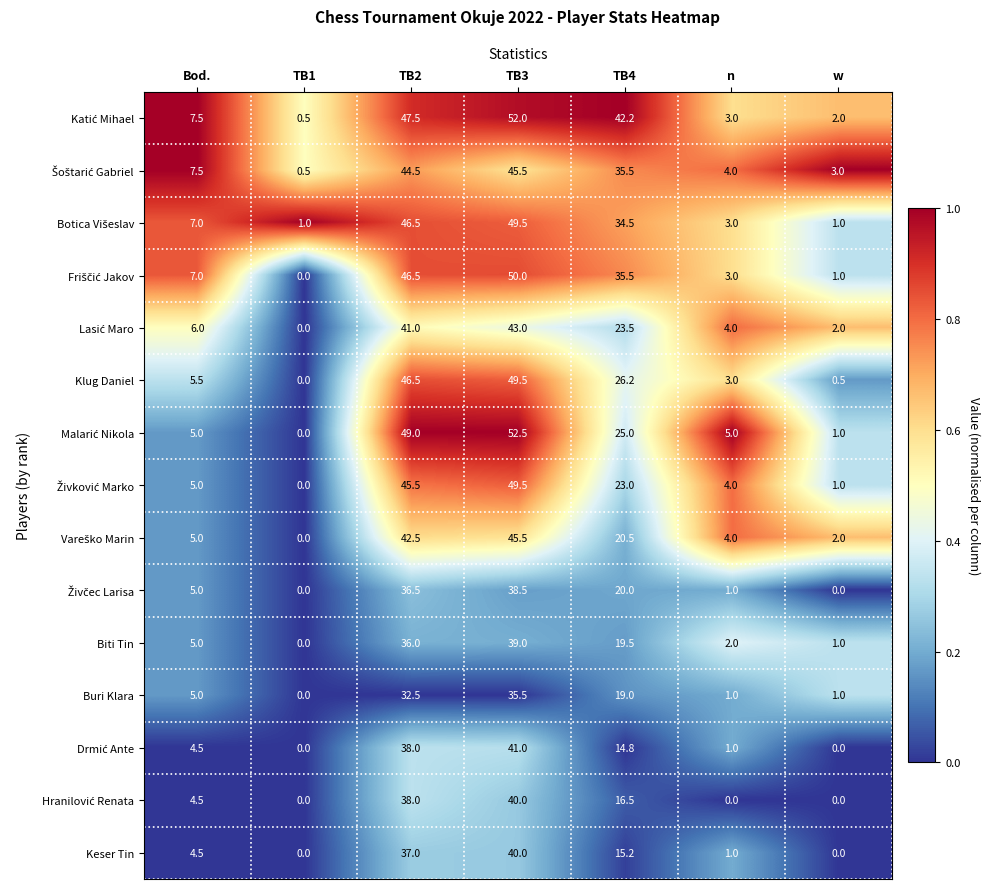

At which label does Biti Tin reach its minimum?

TB1